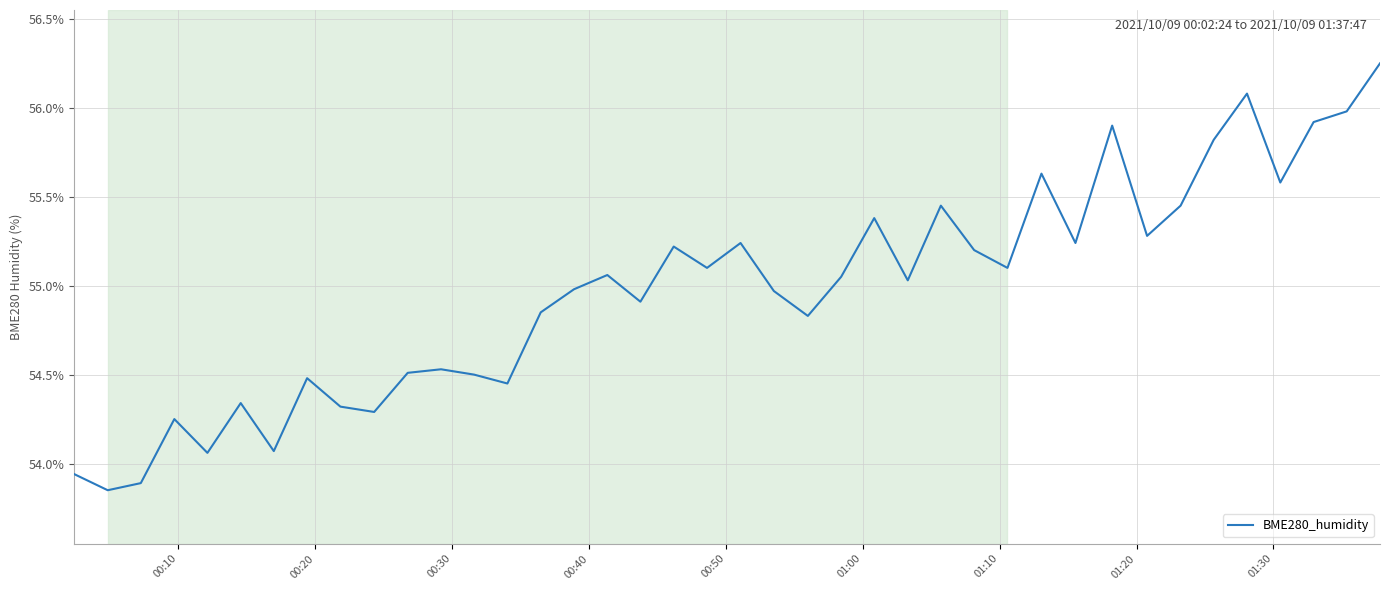

What is the difference between the maximum and minimum values?

2.4